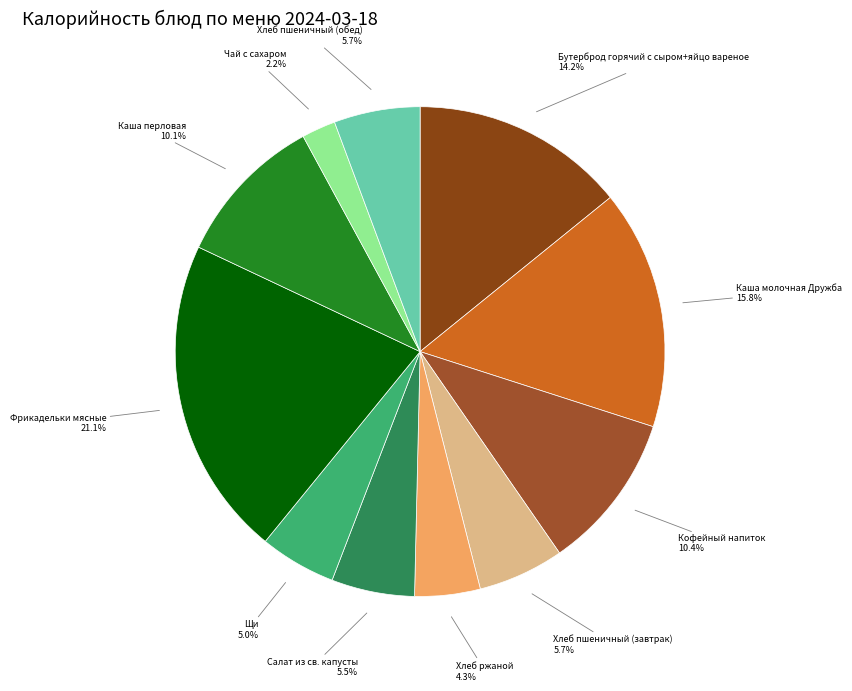

What is the smallest slice in the pie chart?

Чай с сахаром